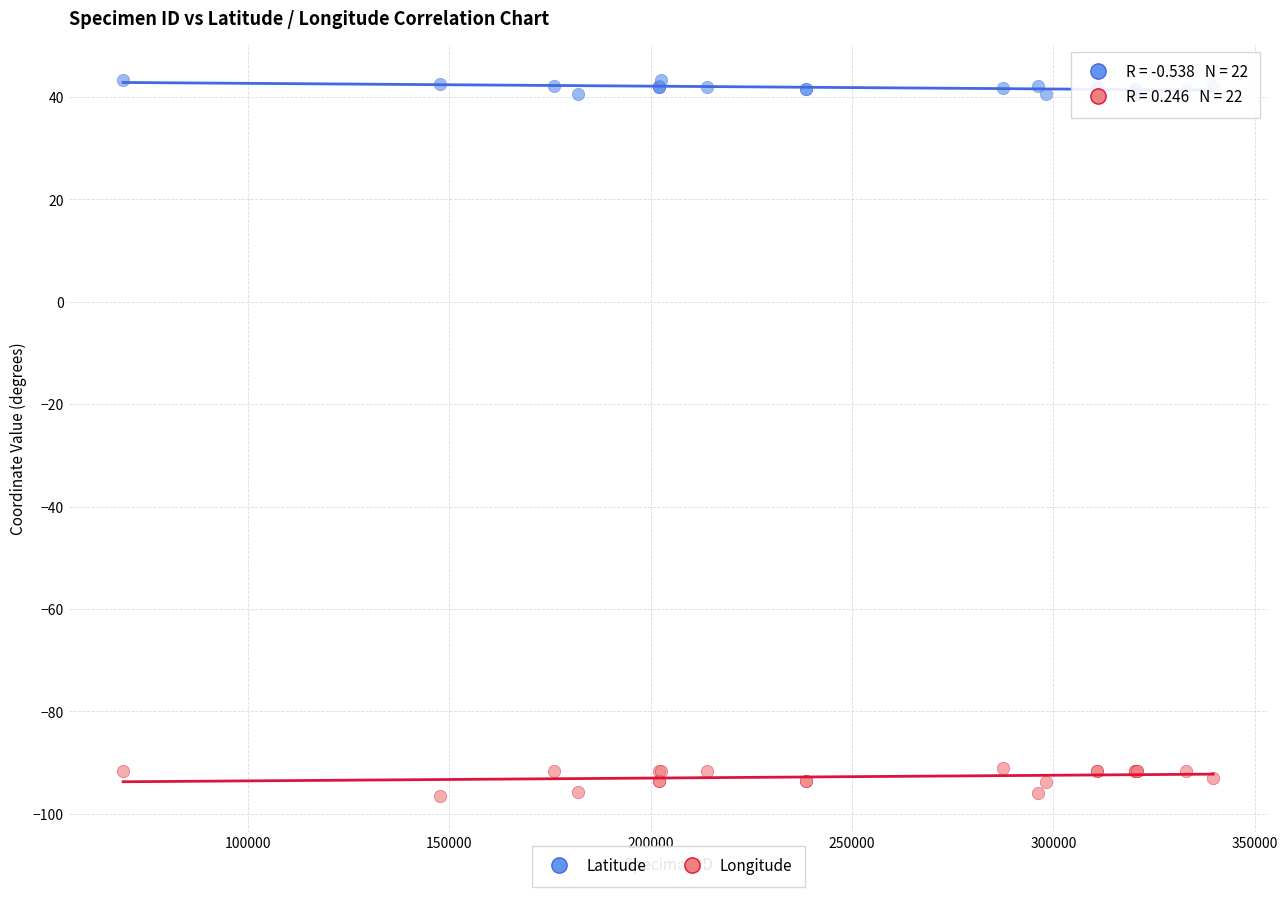

Which series has the widest spread of Y values?

Longitude